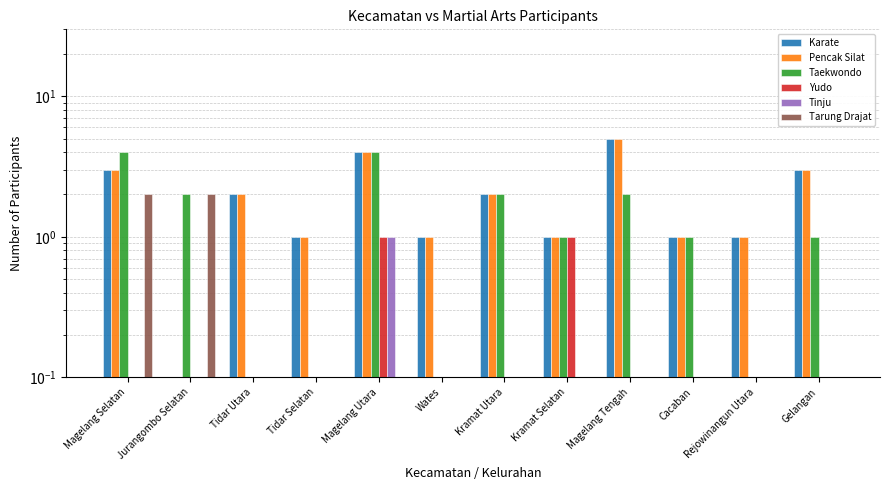

Rank the series at Wates from lowest to highest value.

Taekwondo, Yudo, Tinju, Tarung Drajat, Karate, Pencak Silat